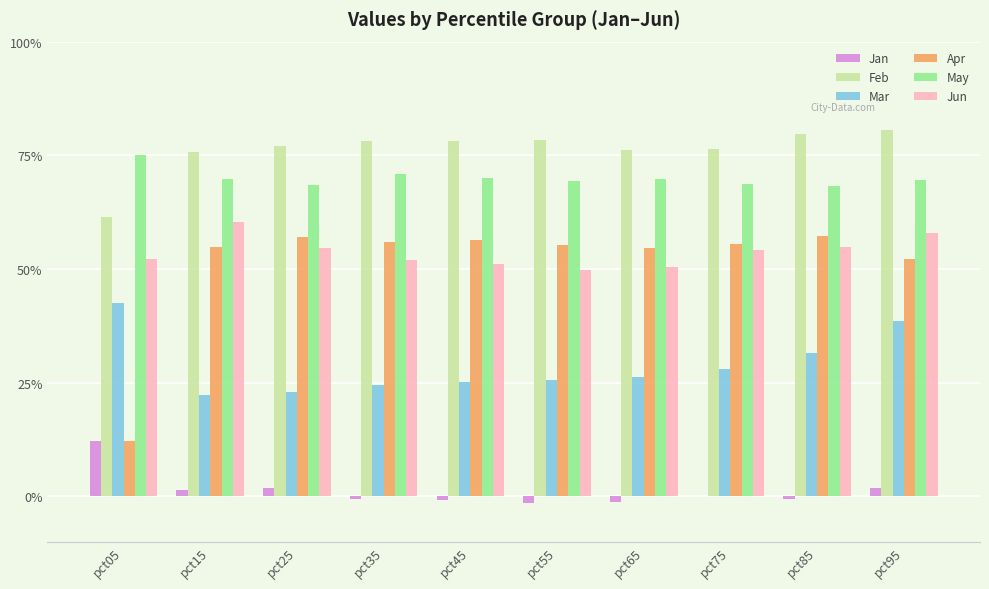

What is the sum of the Apr values at pct85 and pct55?

1.1